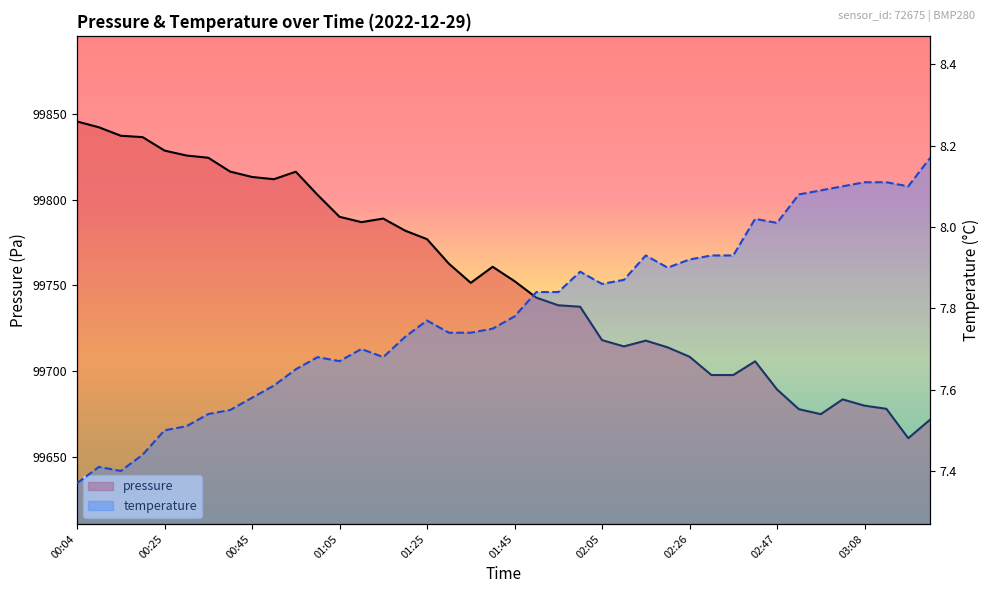

What are all the series names shown in the legend?

pressure, temperature